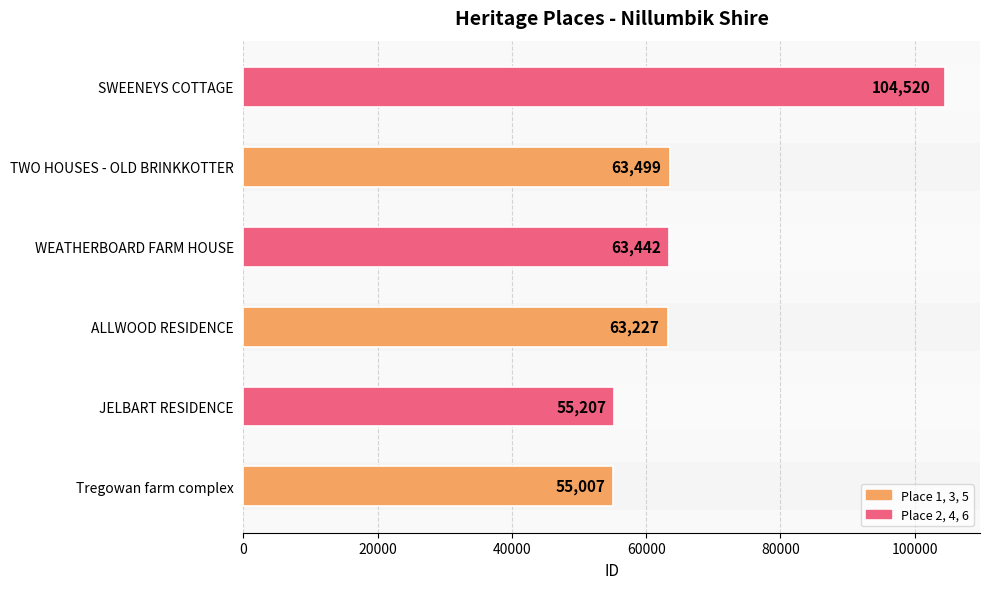

Reading bottom to top, list all the values displayed in this chart.

Tregowan farm complex=55007	JELBART RESIDENCE=55207	ALLWOOD RESIDENCE=63227	WEATHERBOARD FARM HOUSE=63442	TWO HOUSES - OLD BRINKKOTTER=63499	SWEENEYS COTTAGE=104520